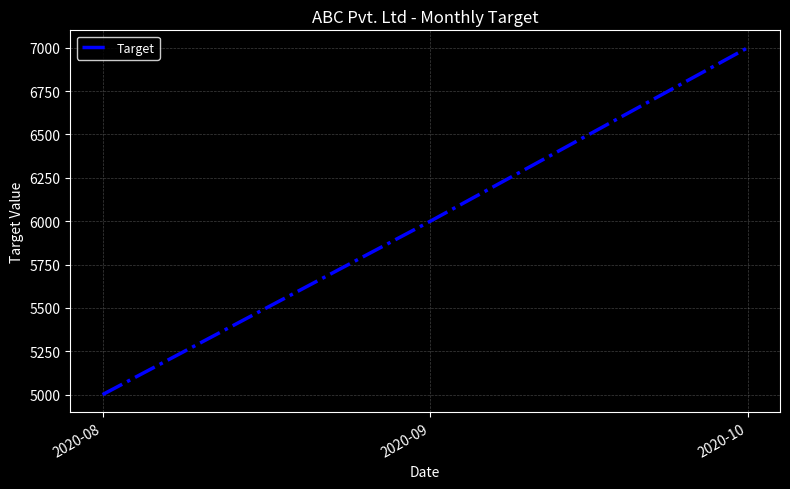

Between 2020-09 and 2020-10, which is larger?

2020-10